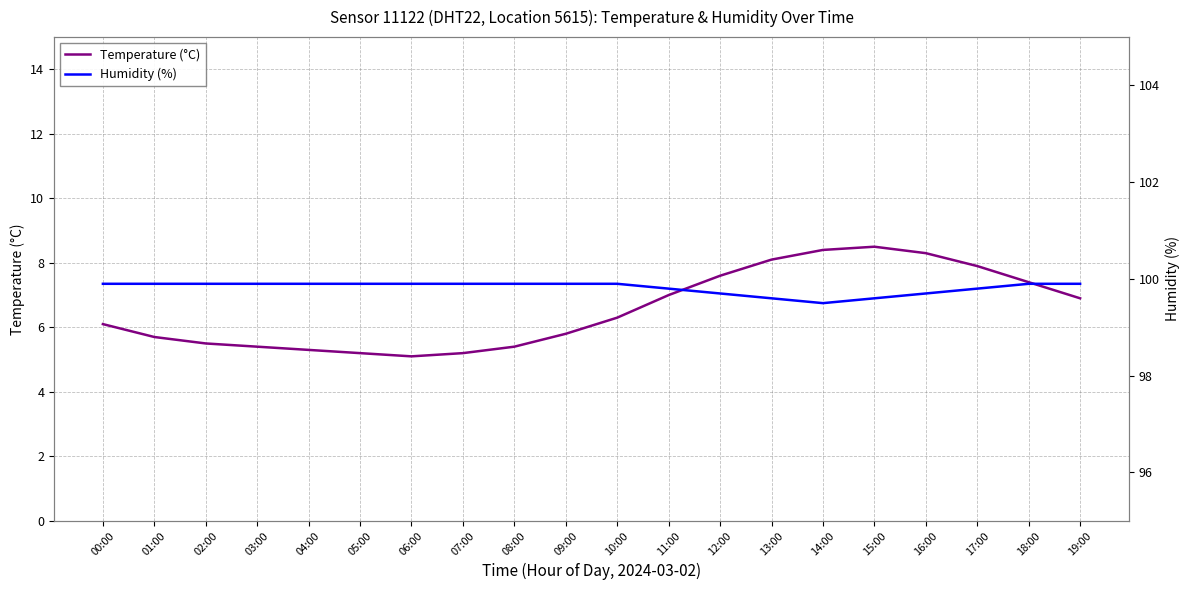

What is the sum of the Temperature (°C) values at 16:00 and 19:00?

15.2